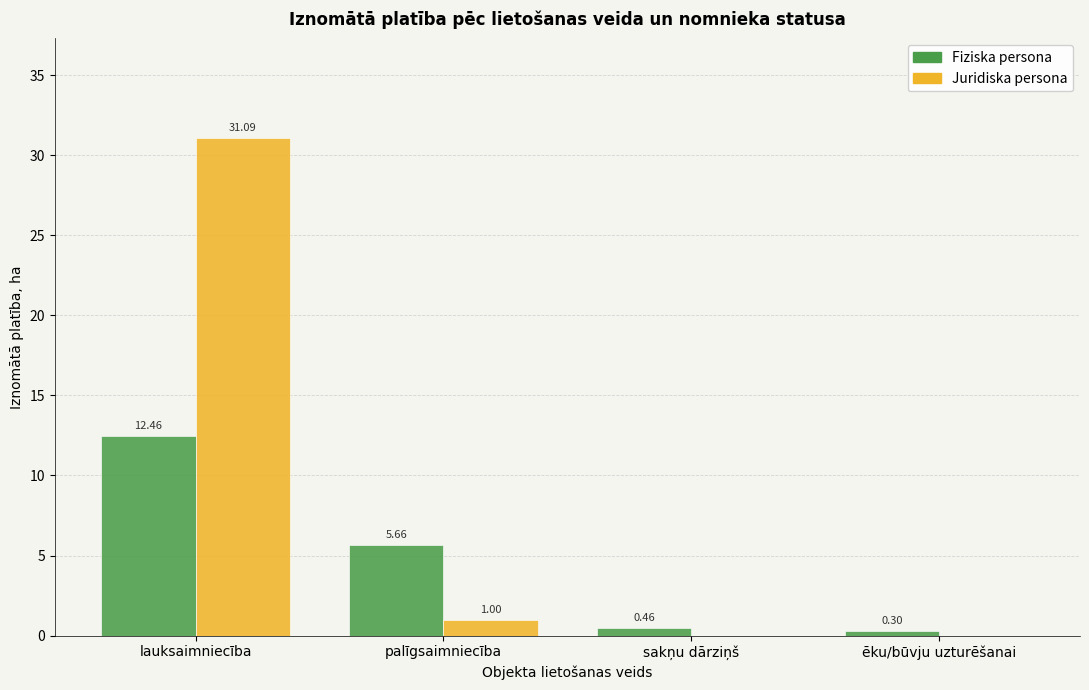

Is it true that Juridiska persona equals 0.0 at sakņu dārziņš?

True